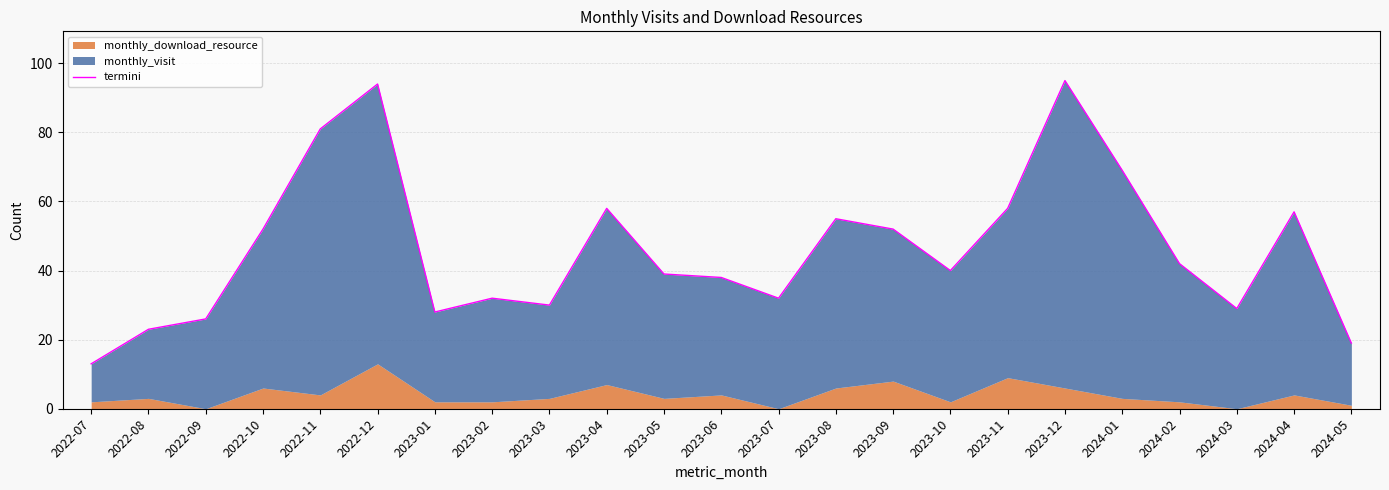

List the labels in order of value, smallest first.

2022-07, 2024-05, 2022-08, 2022-09, 2023-01, 2024-03, 2023-03, 2023-02, 2023-07, 2023-06, 2023-05, 2023-10, 2024-02, 2022-10, 2023-09, 2023-08, 2024-04, 2023-04, 2023-11, 2024-01, 2022-11, 2022-12, 2023-12